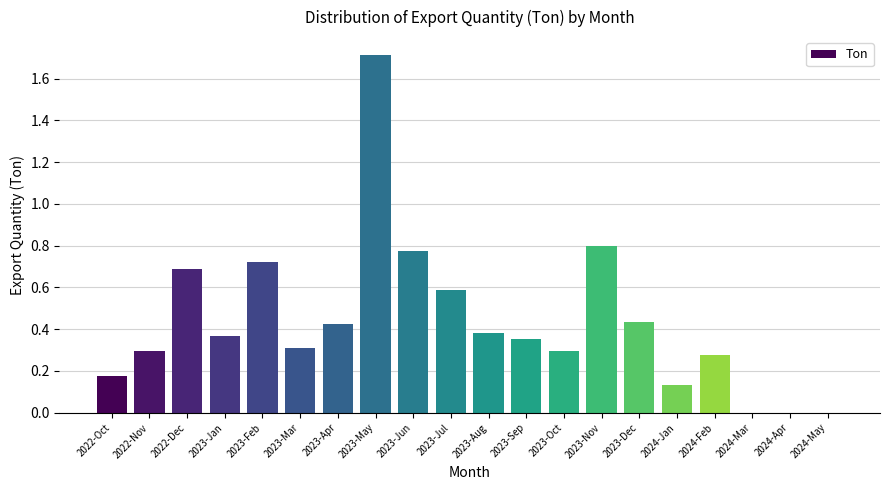

Is it true that the value at 2023-Jun is 0.2?

False